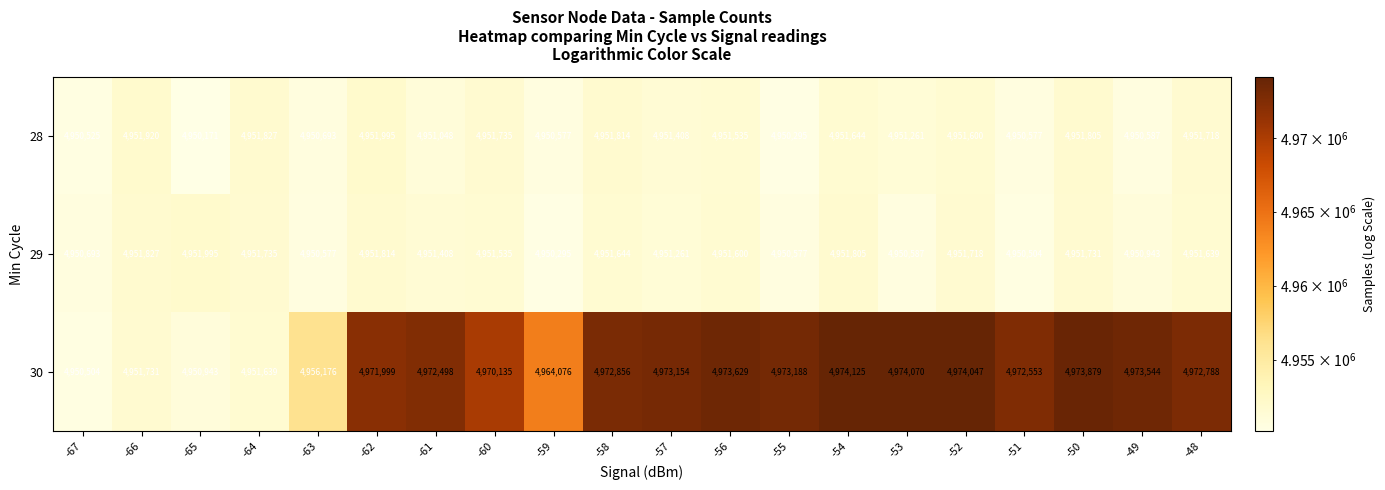

At -48, list the series in order from largest to smallest.

30, 28, 29